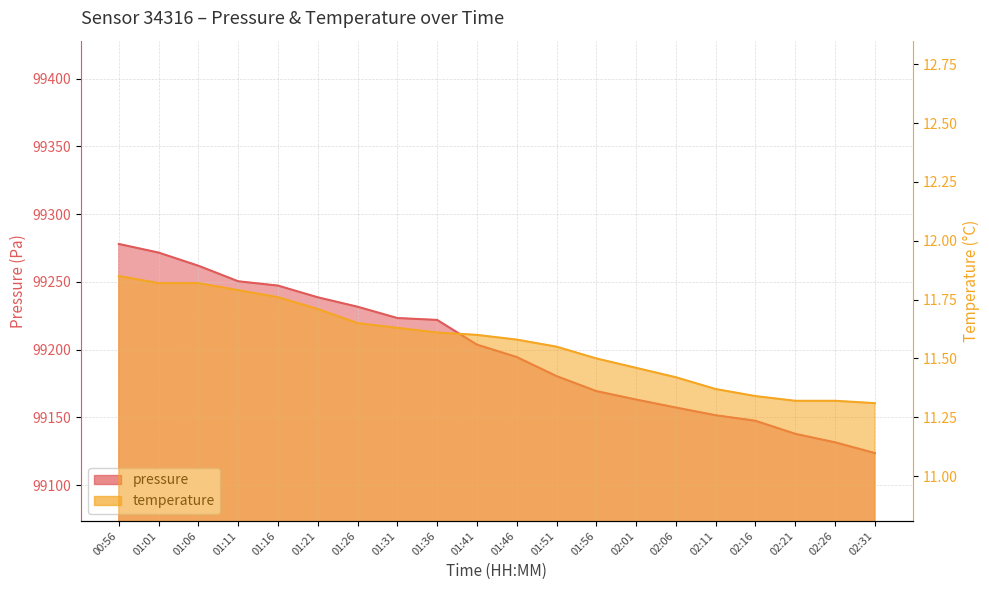

What is the sum of the temperature values at 02:21 and 01:26?

23.0